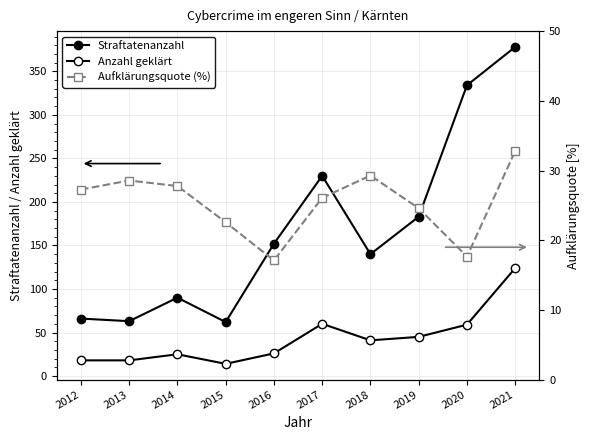

Is it true that Anzahl geklärt equals 41.0 at 2018?

True